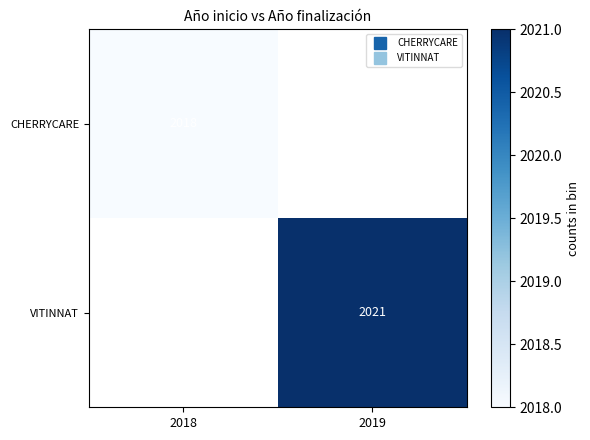

What is the maximum value for CHERRYCARE?

2018.0